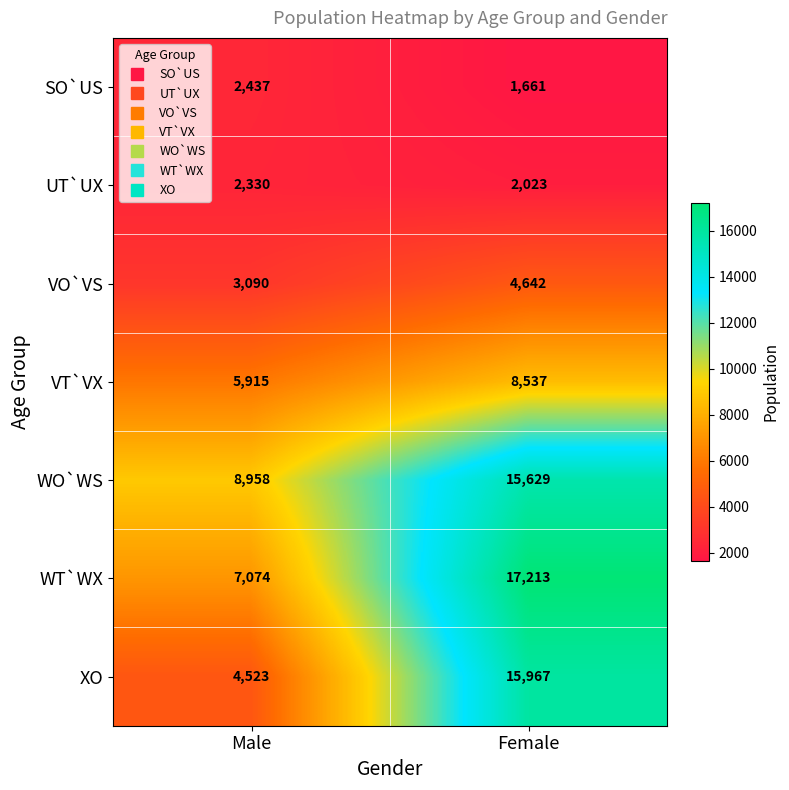

Which category has the highest value across all series?

Female